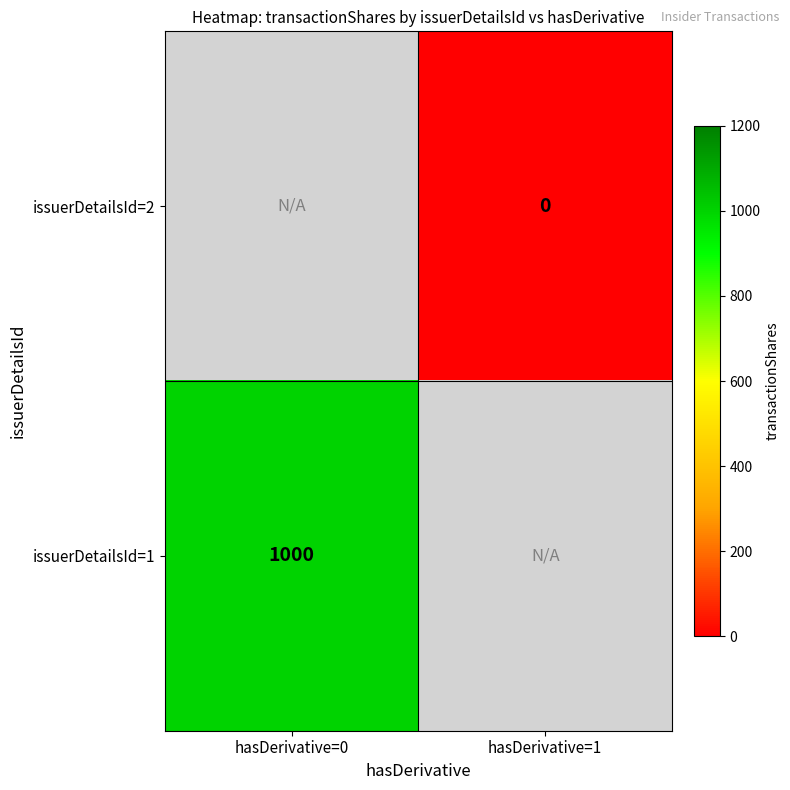

The value of issuerDetailsId=1 at hasDerivative=0 is 460. True or false?

False